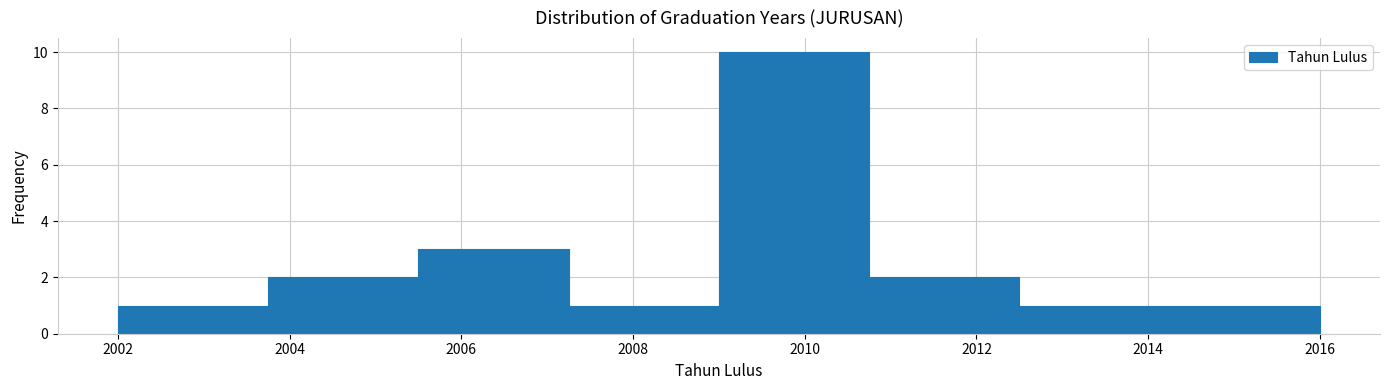

How tall is the bar that spans 2005.50 to 2007.25 on the x-axis? Neither the bar edges nor the heights are printed on the chart, so give them approximately, as read against the axes.

3